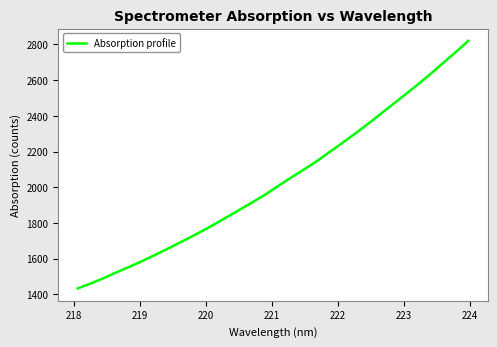

What is the difference between the maximum and minimum values?

1386.1